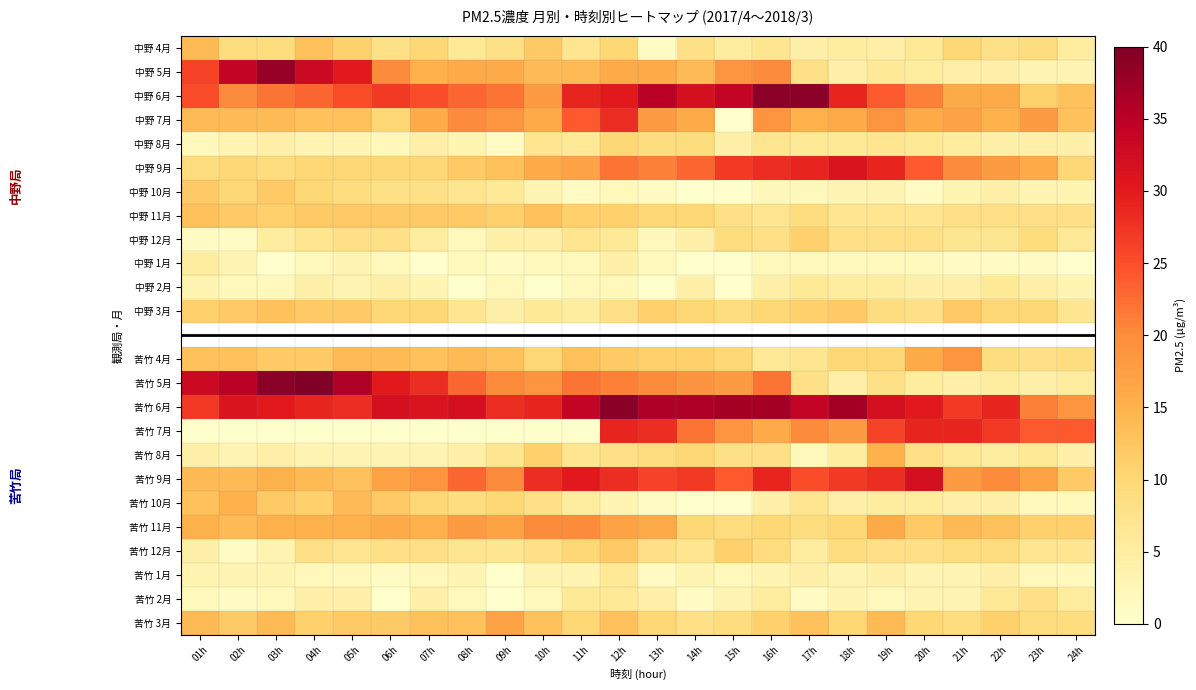

Between 02h and 13h, which is larger?

02h